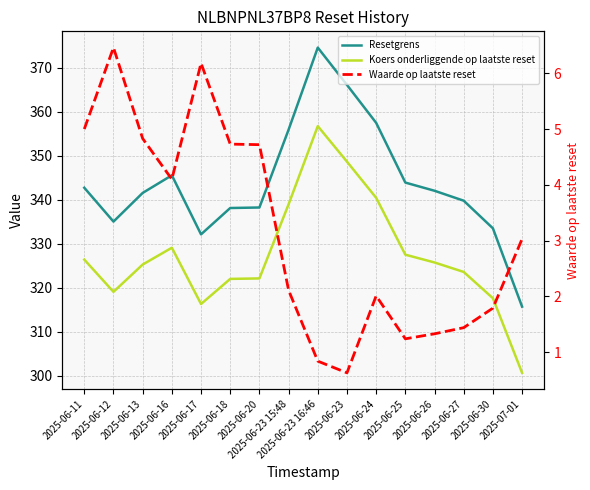

What is the sum of the Resetgrens values at 2025-06-24 and 2025-06-26?

699.6